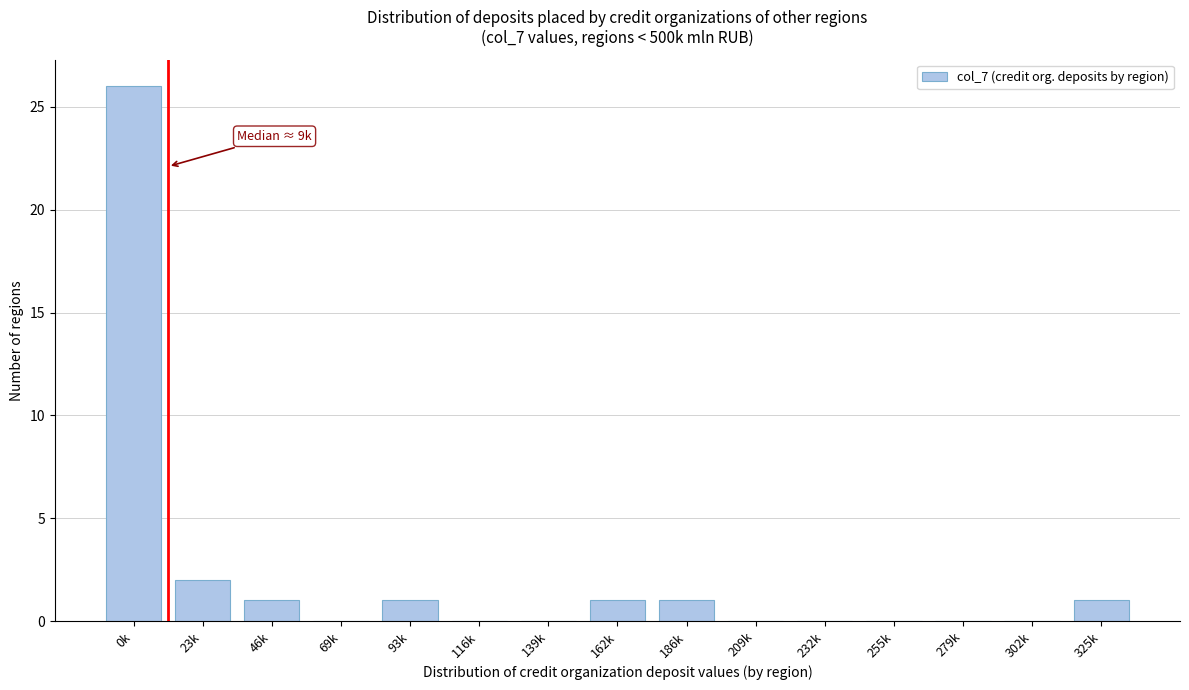

Reading right to left, what are all the values shown in this chart?

325k=1	302k=0	279k=0	255k=0	232k=0	209k=0	186k=1	162k=1	139k=0	116k=0	93k=1	69k=0	46k=1	23k=2	0k=26